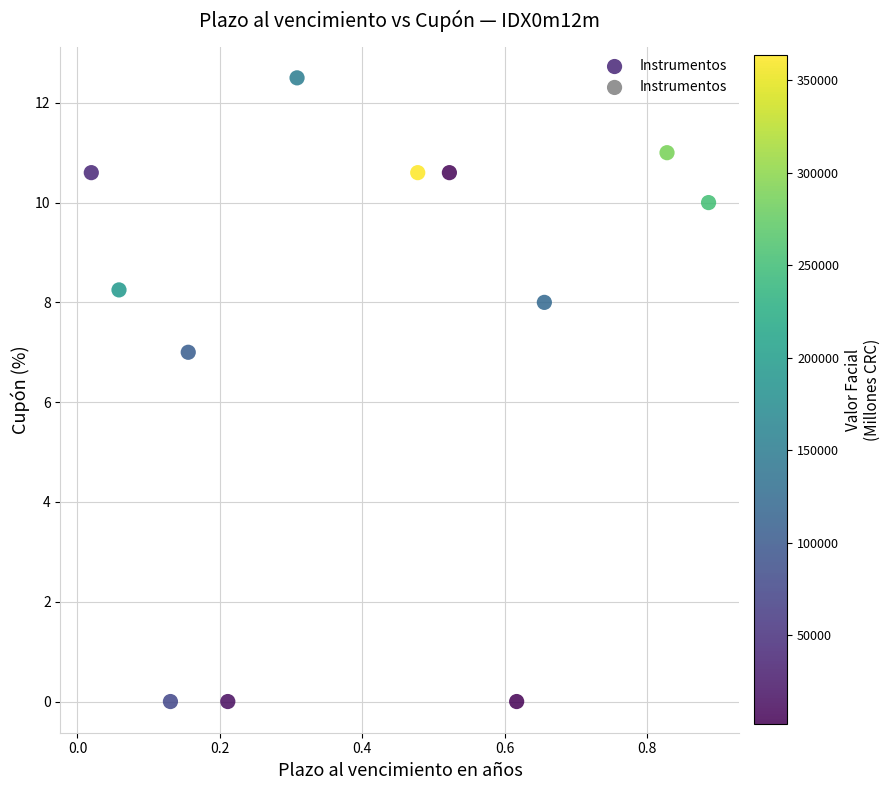

What is the average Y value?

7.4